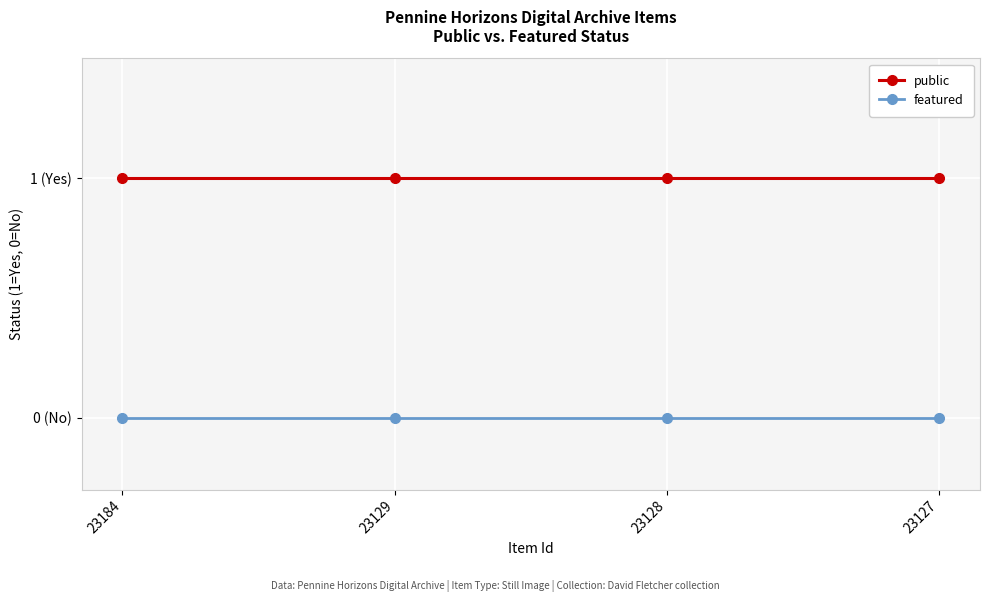

What are all the series names shown in the legend?

public, featured